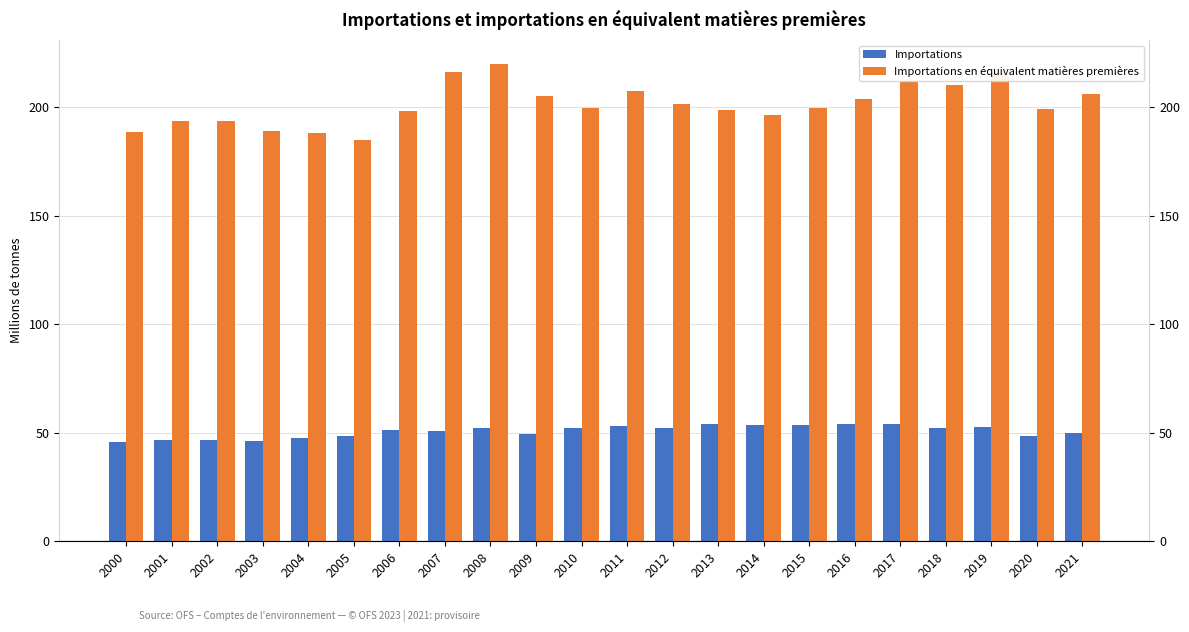

Which has a higher value, 2001 or 2006?

2006